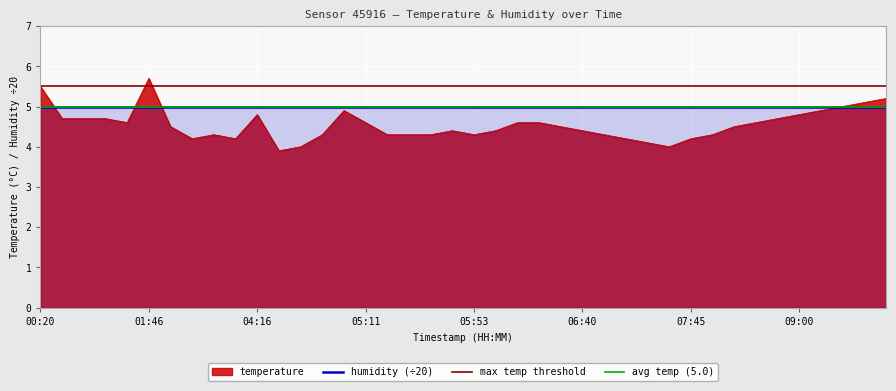

True or false: there are more than 2 points higher than both neighbors.

True